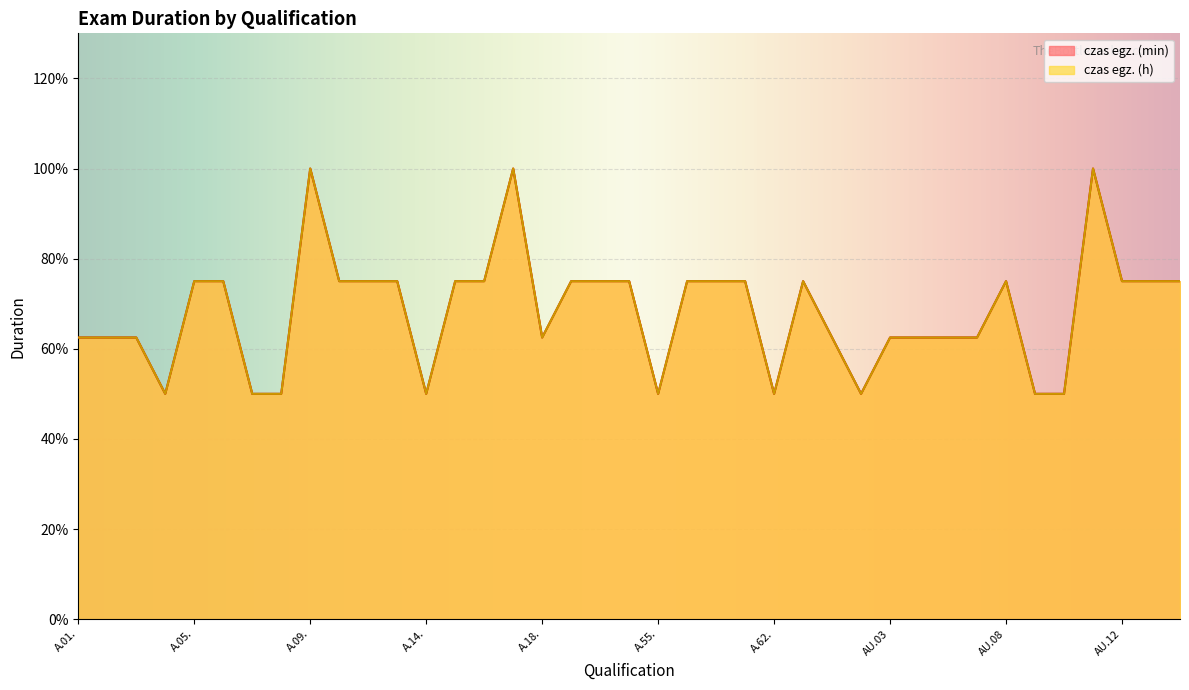

What position from the right is A.14.?

27